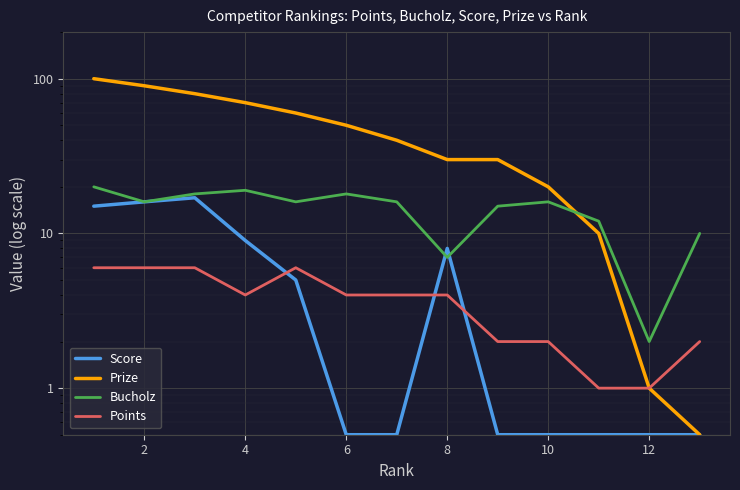

Which series has the largest total across all categories?

Prize